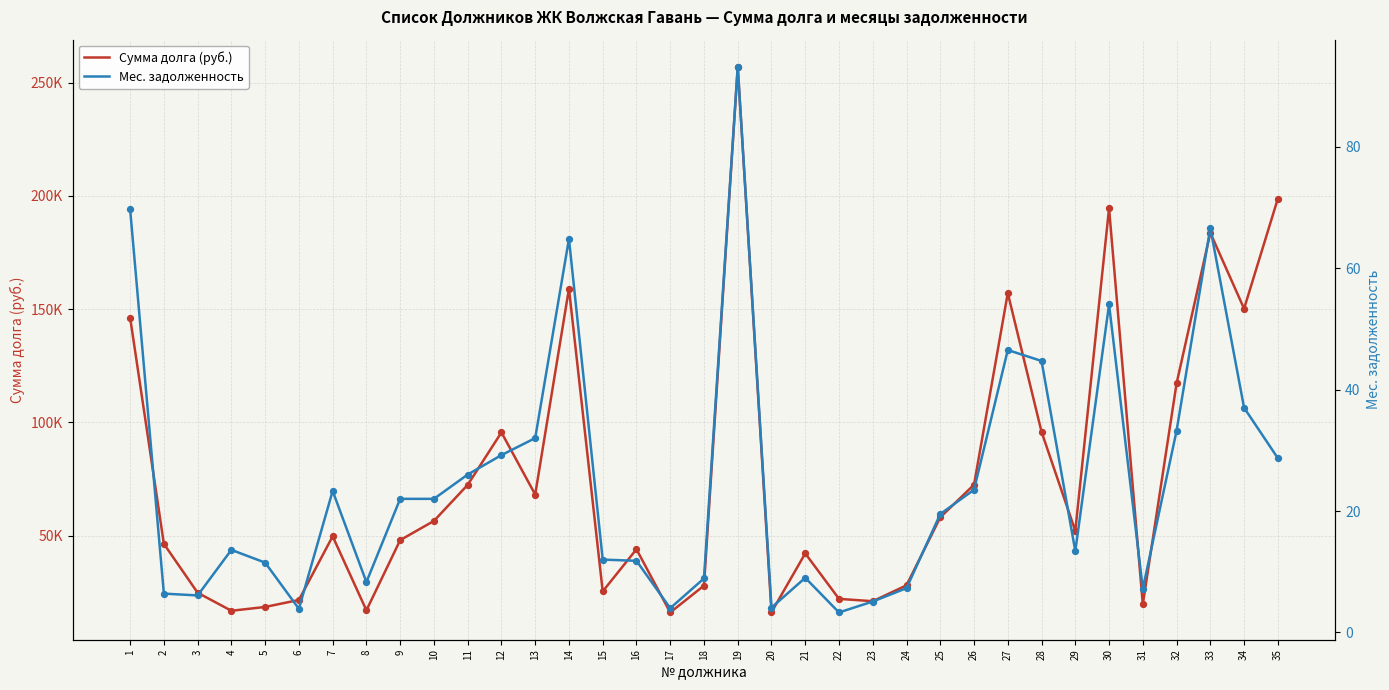

At how many categories does at least one series exceed 122685?

8